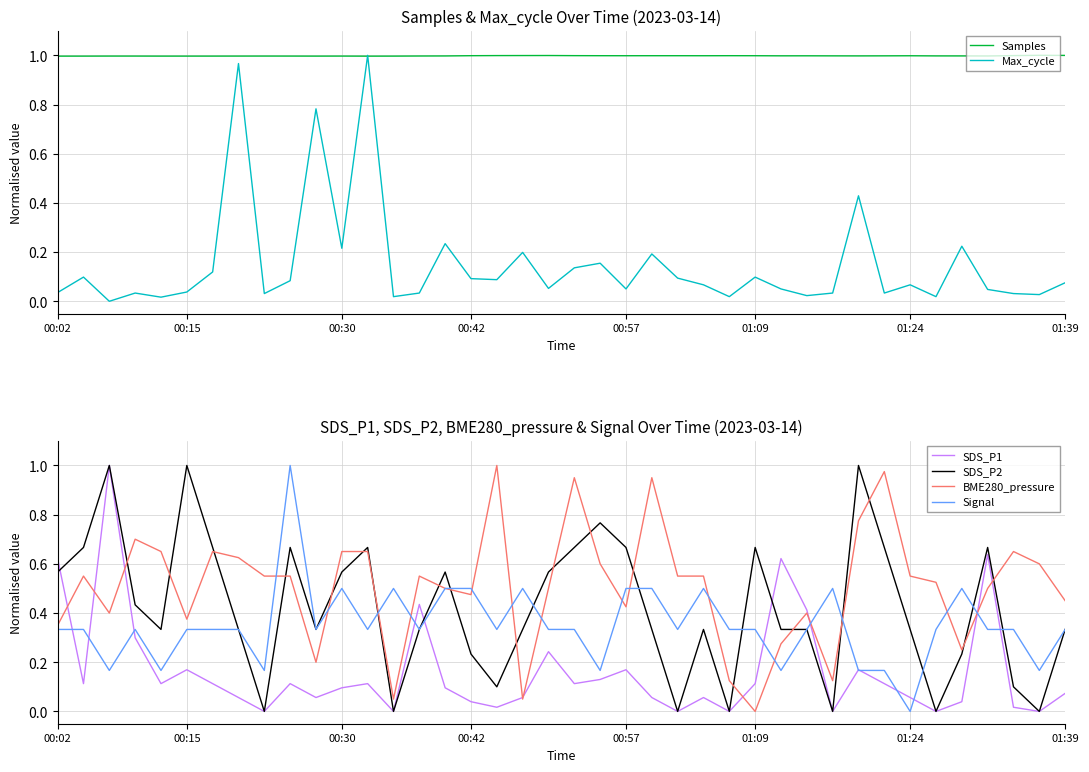

In Samples, how many points are higher than both neighbors (excluding endpoints)?

9